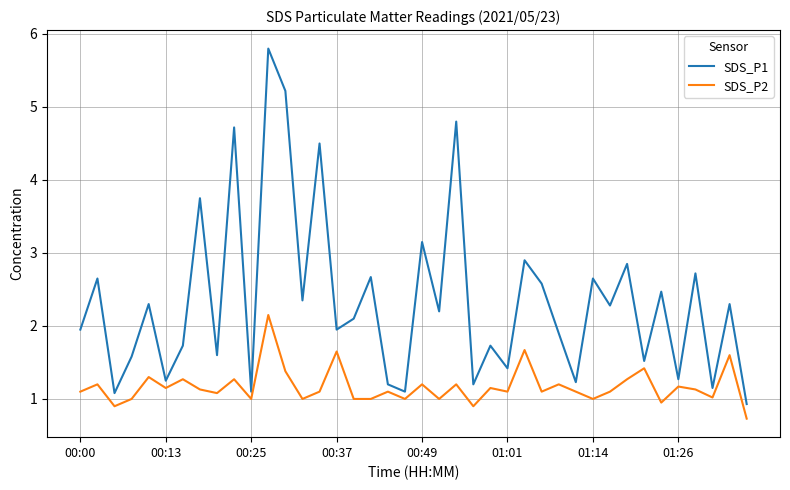

What is the average value of the SDS_P1 series?

2.3